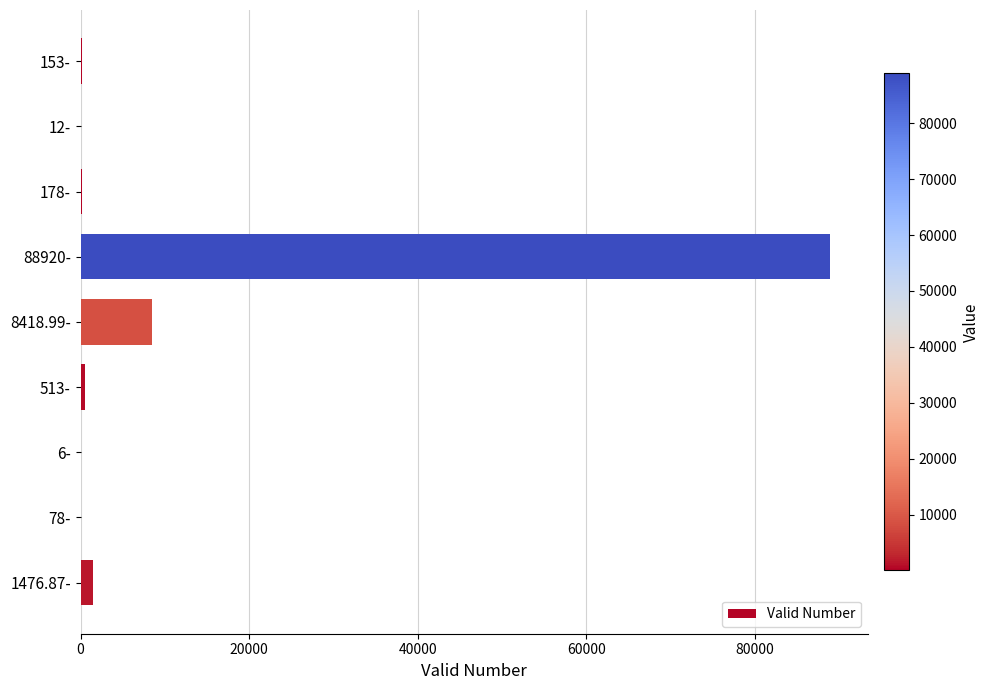

The chart shows a value of 88920.0 at 88920-. True or false?

True